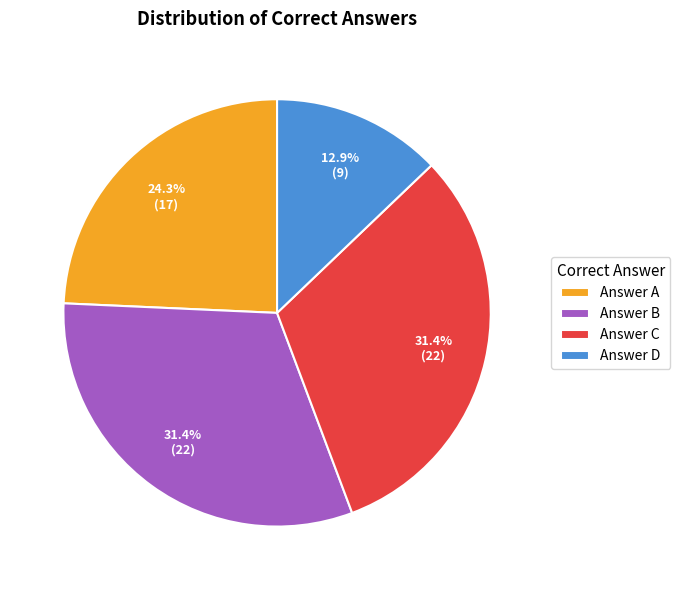

What is the smallest slice in the pie chart?

Answer D